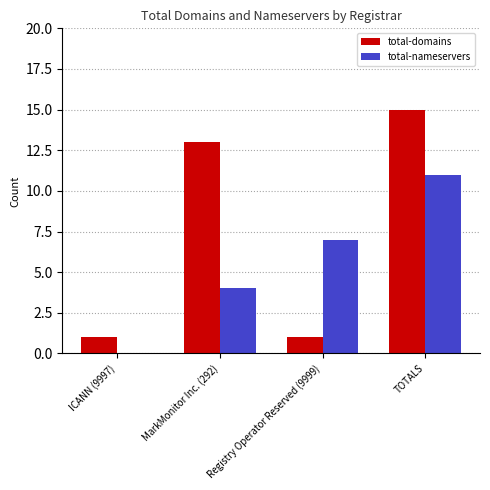

How many data points does each series have?

4